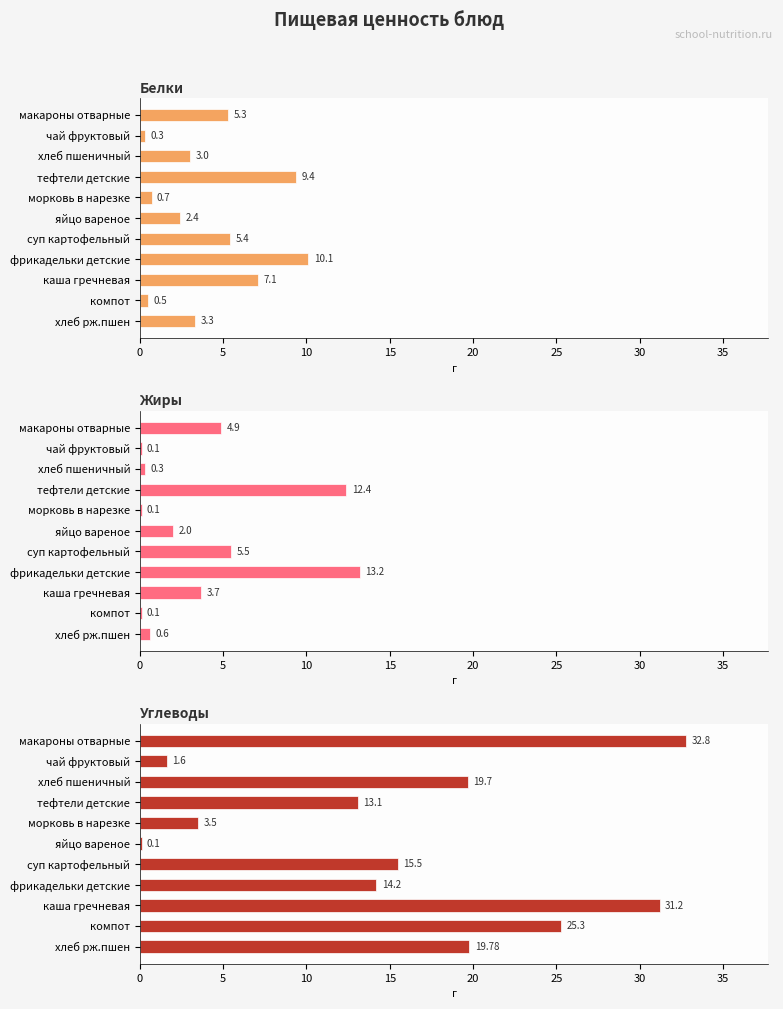

Are the bars horizontal?

Yes